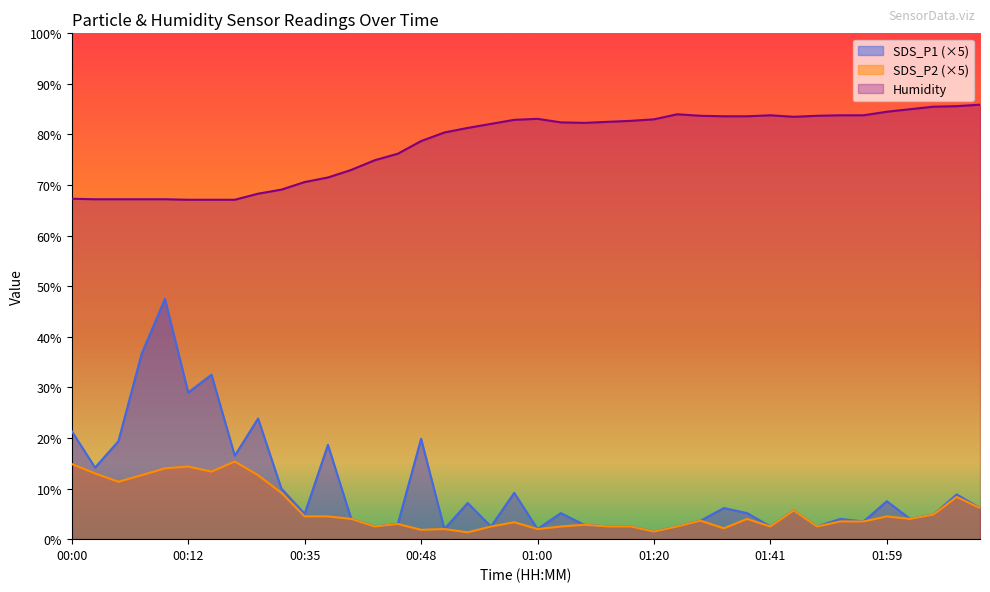

Reading left to right, list all the values displayed in this chart.

SDS_P1: 21.3	14.2	19.4	36.6	47.5	29.0	32.5	16.5	23.8	10.0	5.0	18.6	4.0	2.5	3.0	19.9	2.0	7.1	2.5	9.2	2.0	5.2	2.8	2.5	2.5	1.5	2.5	3.6	6.2	5.2	2.5	5.6	2.5	4.0	3.5	7.5	4.0	4.8	8.8	6.2
SDS_P2: 14.9	13.0	11.3	12.6	14.0	14.4	13.3	15.3	12.6	9.2	4.5	4.5	4.0	2.5	3.0	1.9	2.0	1.4	2.5	3.4	2.0	2.5	2.8	2.5	2.5	1.5	2.5	3.6	2.1	4.0	2.5	5.6	2.5	3.5	3.5	4.5	4.0	4.8	8.3	6.2
Humidity: 67.3	67.2	67.2	67.2	67.2	67.1	67.1	67.1	68.3	69.1	70.6	71.5	73.0	74.9	76.2	78.7	80.4	81.3	82.1	82.9	83.1	82.4	82.3	82.5	82.7	83.0	84.0	83.7	83.6	83.6	83.8	83.5	83.7	83.8	83.8	84.5	85.0	85.5	85.6	85.9